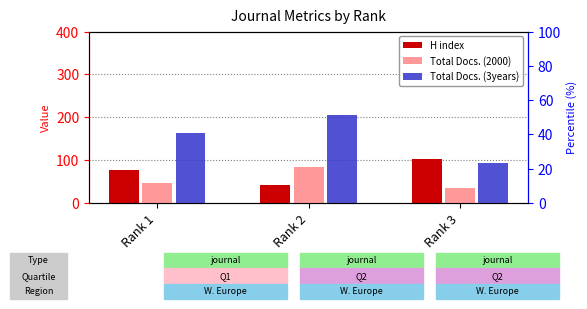

The value of H index at Rank 3 is 146. True or false?

False